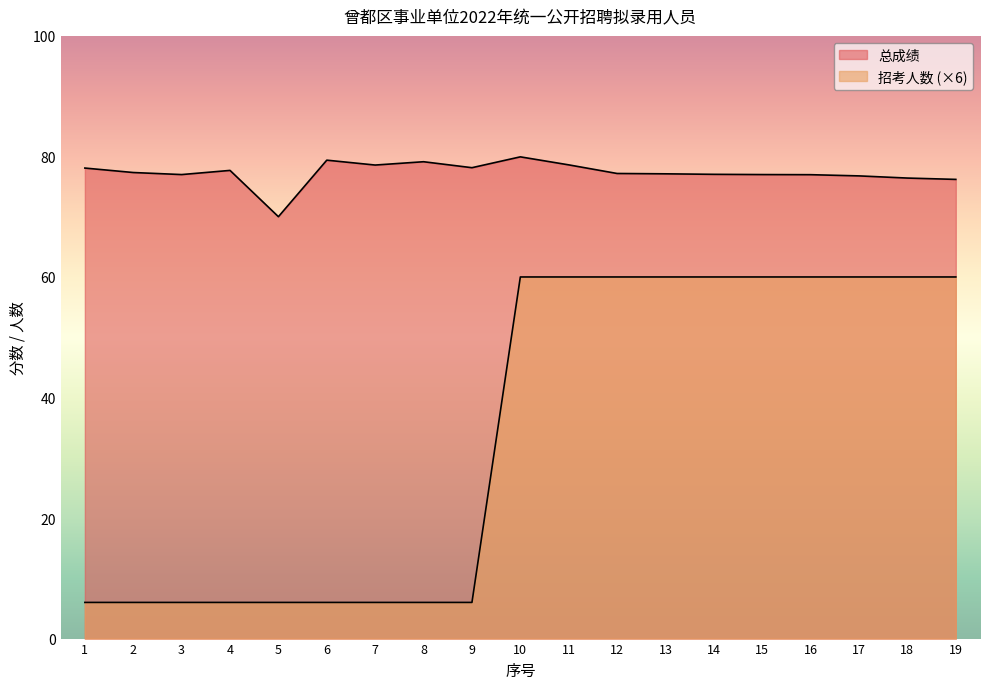

What is the average value of the 总成绩 series?

77.3